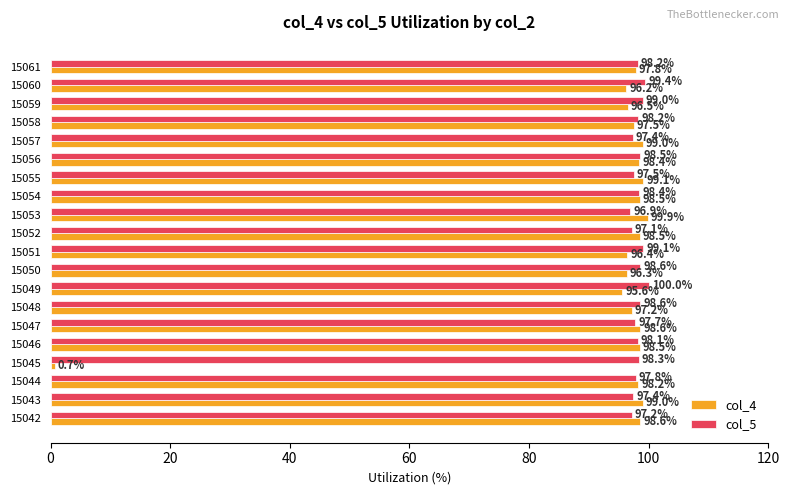

How many data points in col_5 are less than 98?

8